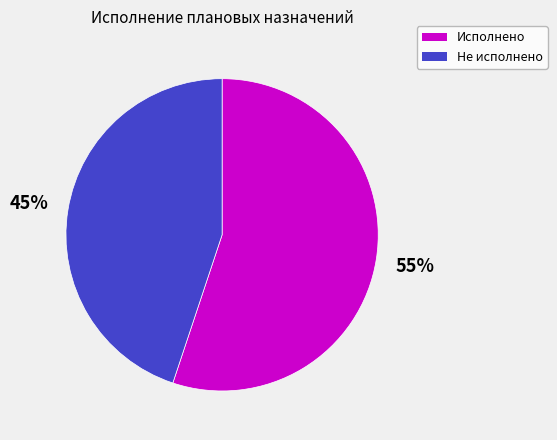

What percentage is the Исполнено slice, to the nearest percent?

55%